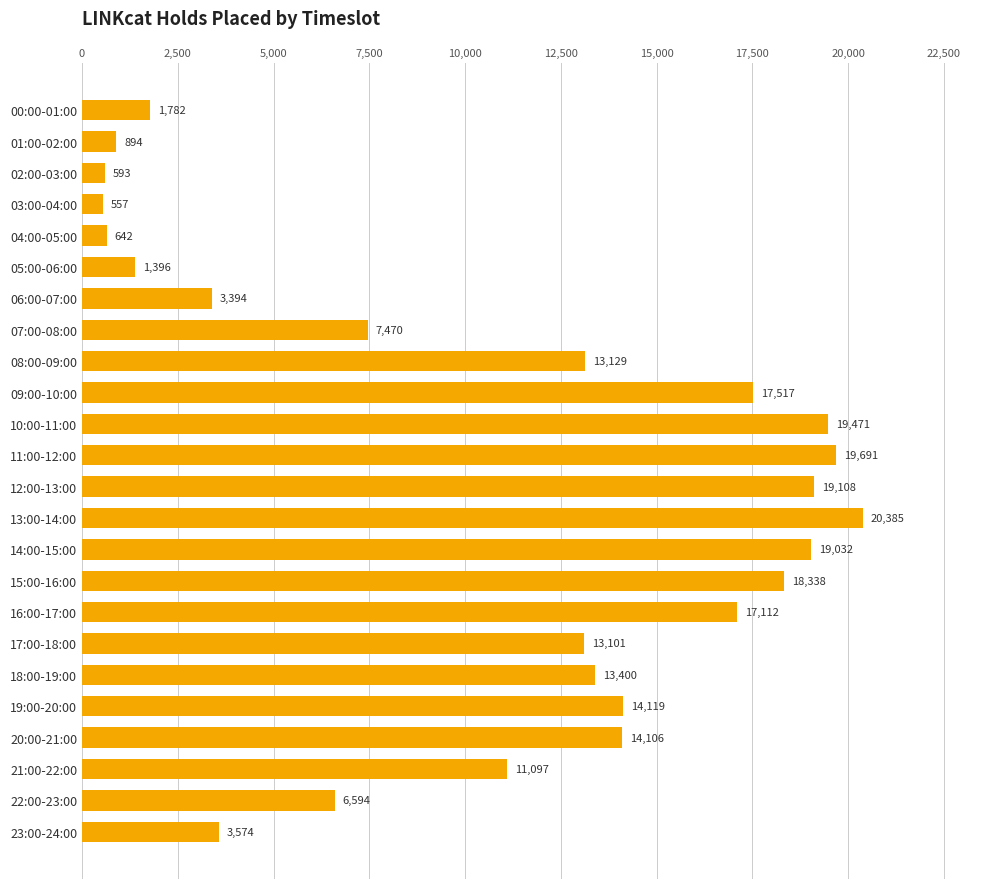

Read the value at 00:00-01:00.

1782